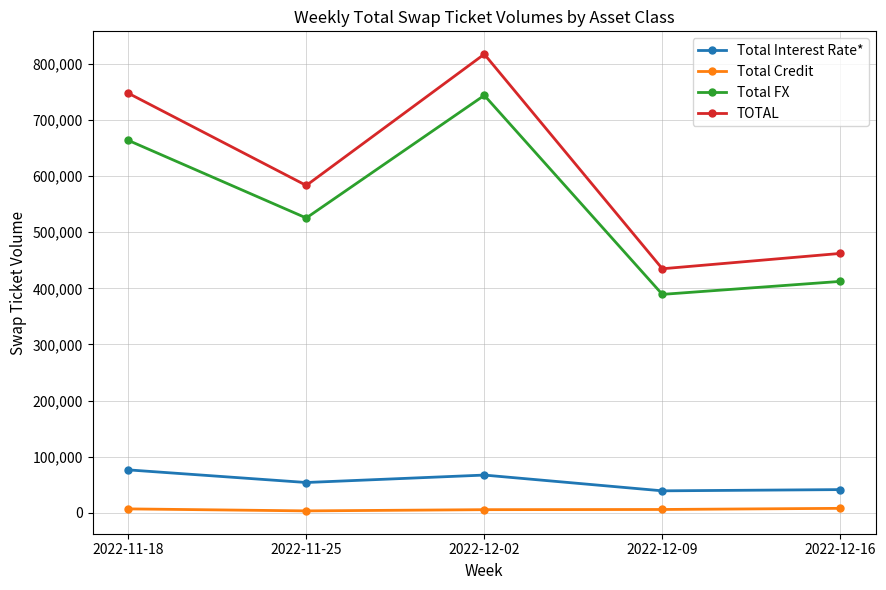

At which label does Total Credit first exceed 6209?

2022-11-18